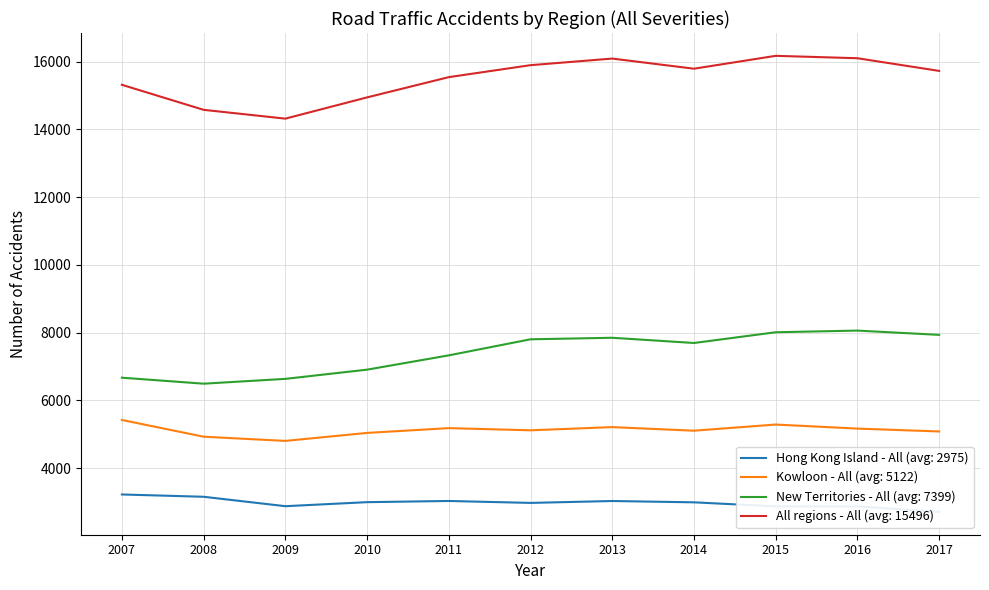

What is the average value of the New Territories - All series?

7399